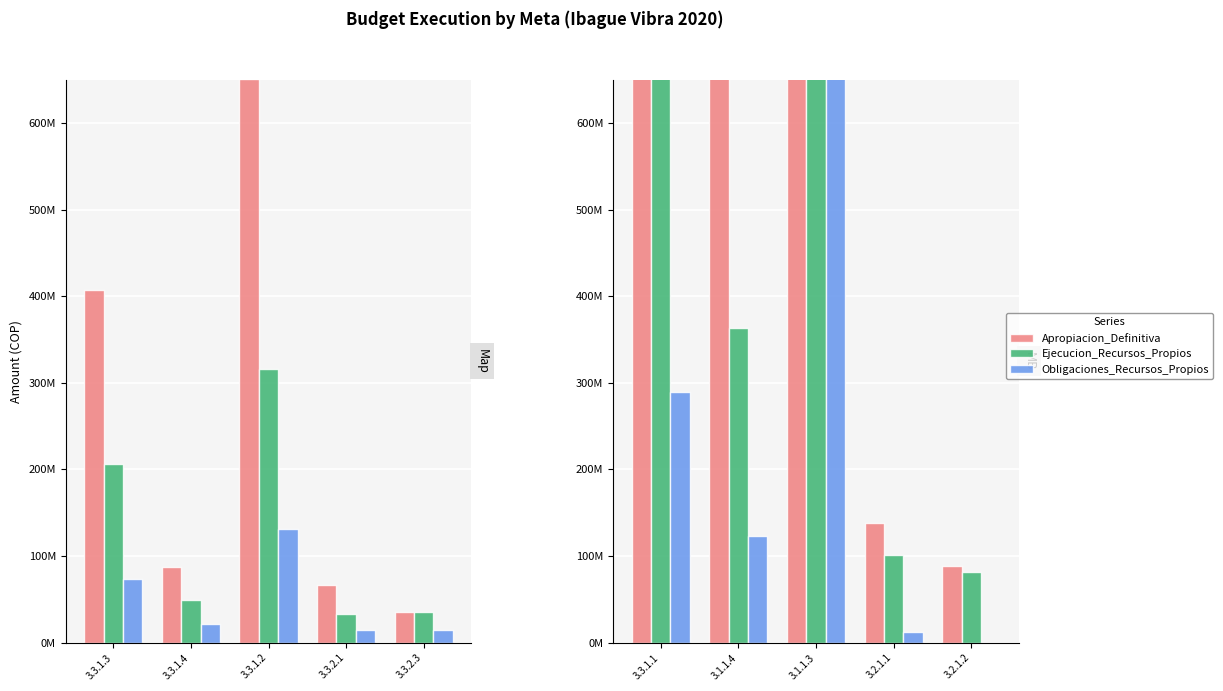

What is the value of the Ejecucion_Recursos_Propios bar at the 1st from the left?

682760000